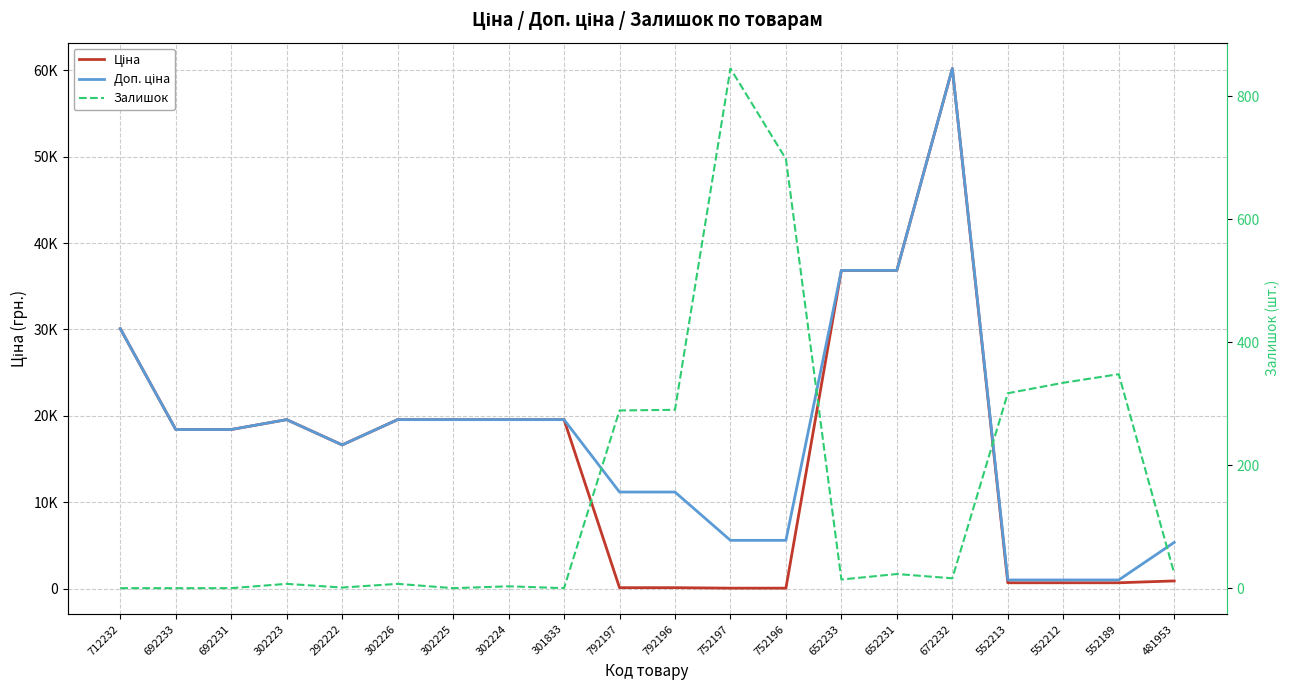

What position from the right is 302224?

13